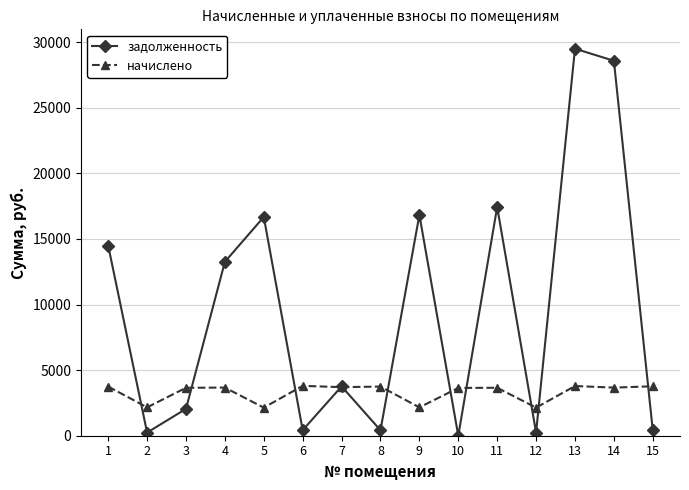

How many series are shown in this chart?

2